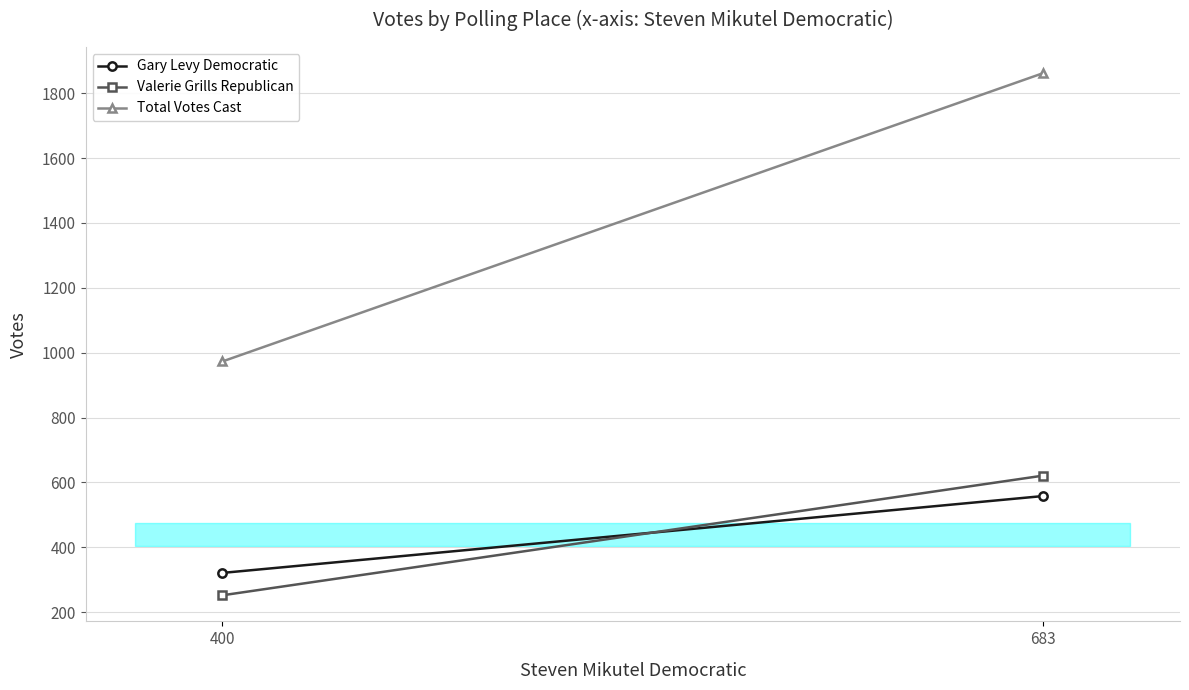

True or false: Gary Levy Democratic has a value of 558 at 683.

True